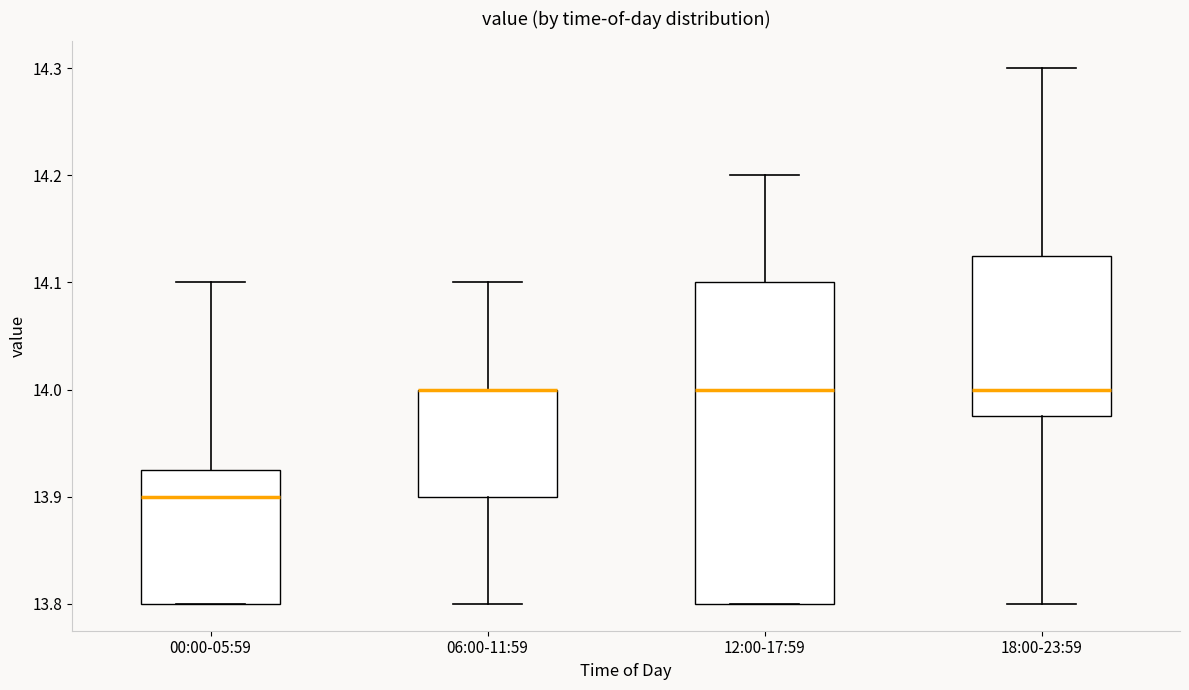

Reading left to right, read every box against the y-axis: the position of its median line, the range the box covers, and the ends of its whiskers. The values are not printed on the chart, so give them approximately, as read against the axis.

00:00-05:59: median 13.90, box 13.80 to 13.93, whiskers 13.80 to 14.10
06:00-11:59: median 14.00 (drawn on the box's upper edge), box 13.90 to 14.00, whiskers 13.80 to 14.10
12:00-17:59: median 14.00, box 13.80 to 14.10, whiskers 13.80 to 14.20
18:00-23:59: median 14.00, box 13.98 to 14.13, whiskers 13.80 to 14.30